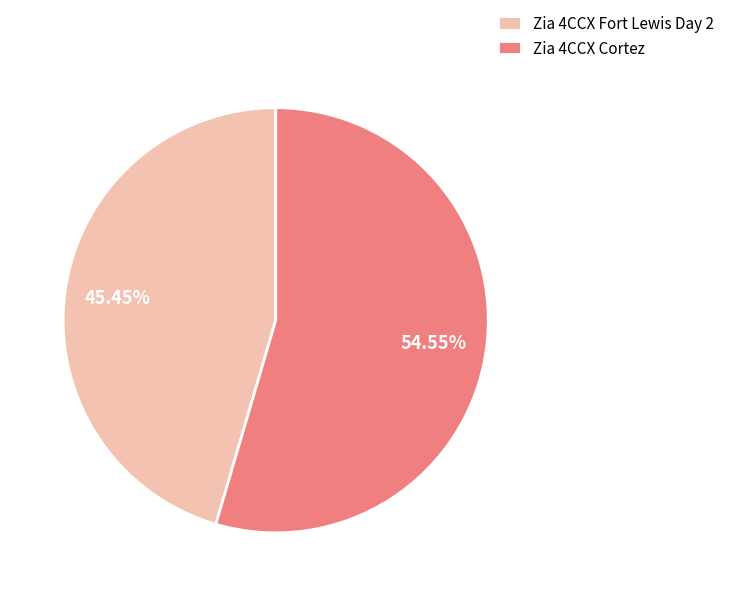

To the nearest percent, what percentage of the pie is Zia 4CCX Fort Lewis Day 2?

45%